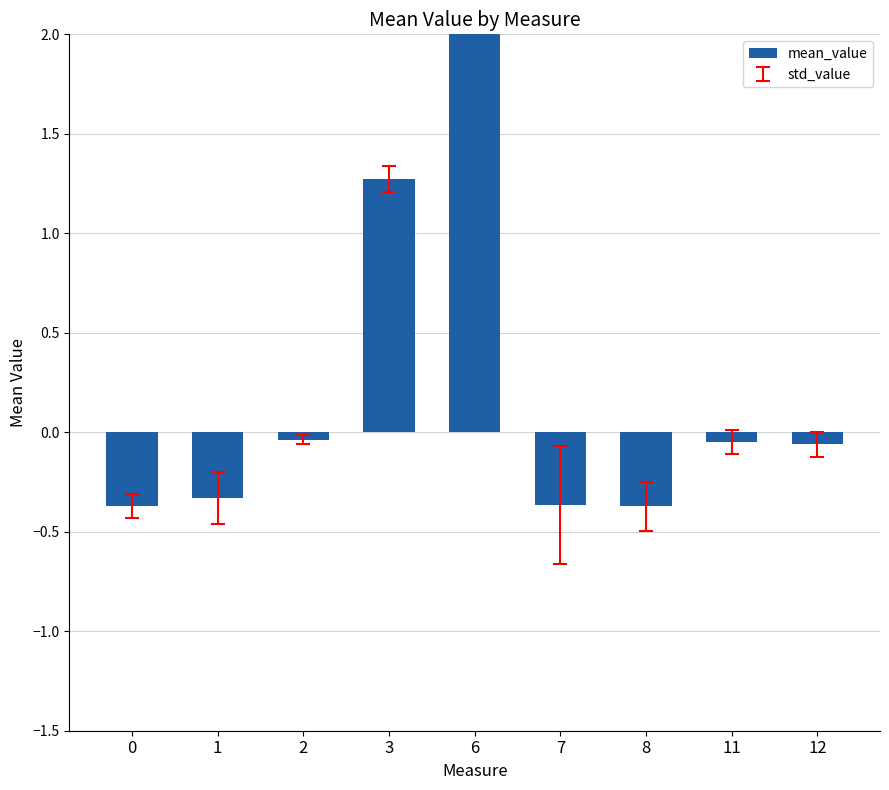

List the labels in order of value, smallest first.

0, 8, 7, 1, 12, 11, 2, 3, 6